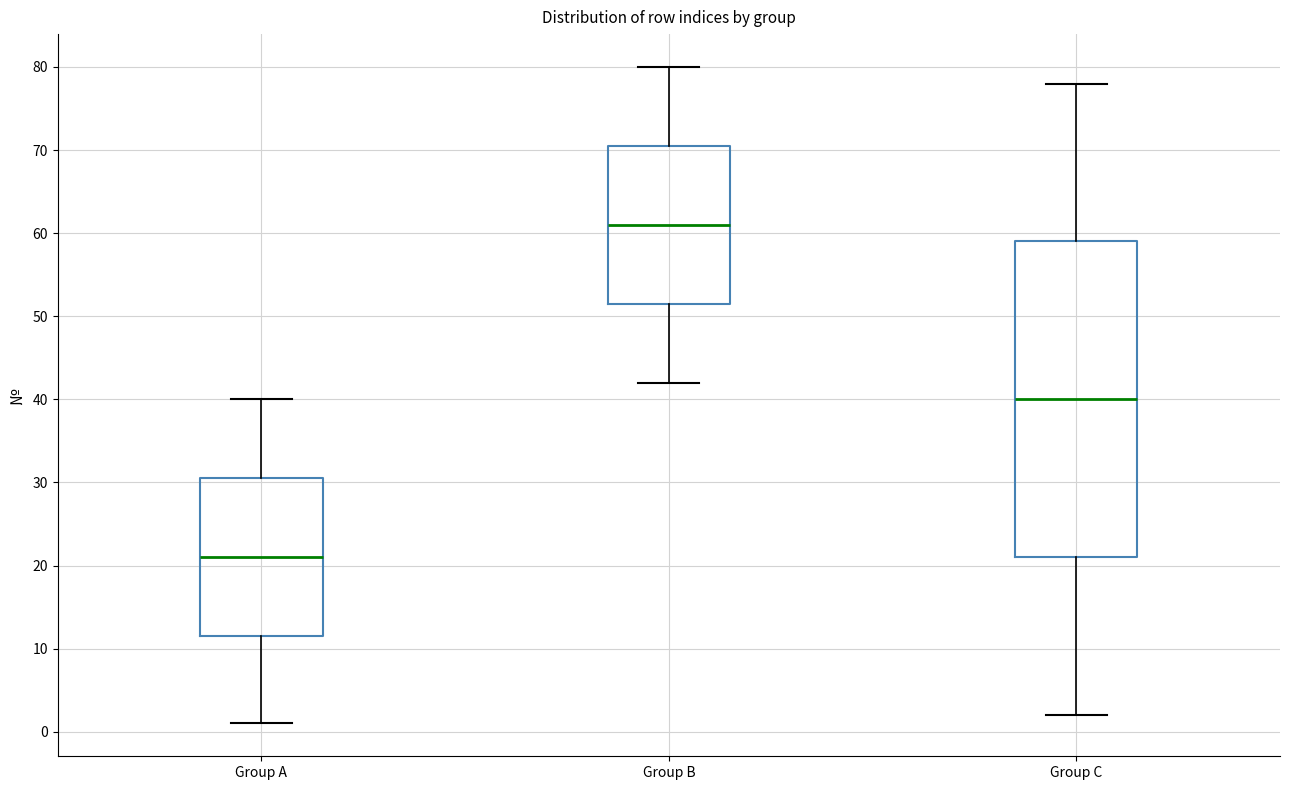

Reading left to right, read every box against the y-axis: the position of its median line, the range the box covers, and the ends of its whiskers. The values are not printed on the chart, so give them approximately, as read against the axis.

Group A: median 21, box 12 to 31, whiskers 1 to 40
Group B: median 61, box 52 to 71, whiskers 42 to 80
Group C: median 40, box 21 to 59, whiskers 2 to 78